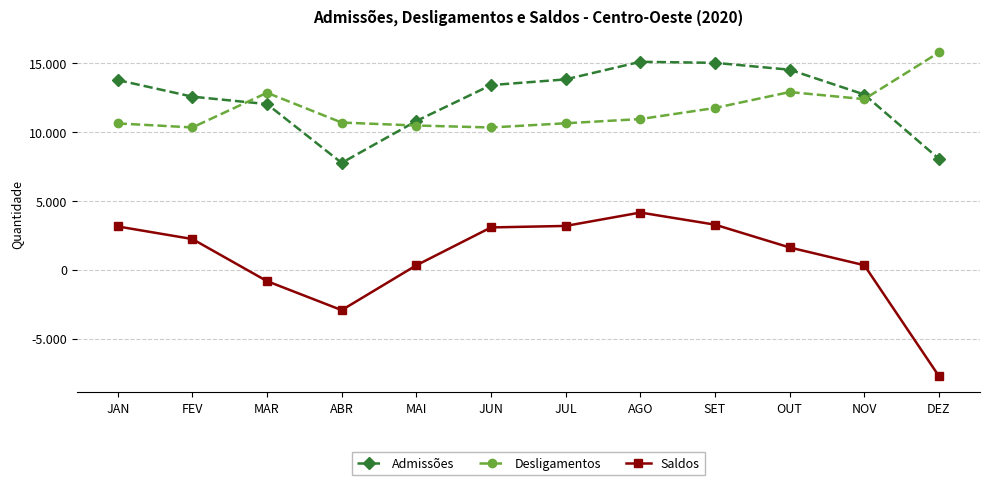

What is the minimum value for Saldos?

-7724